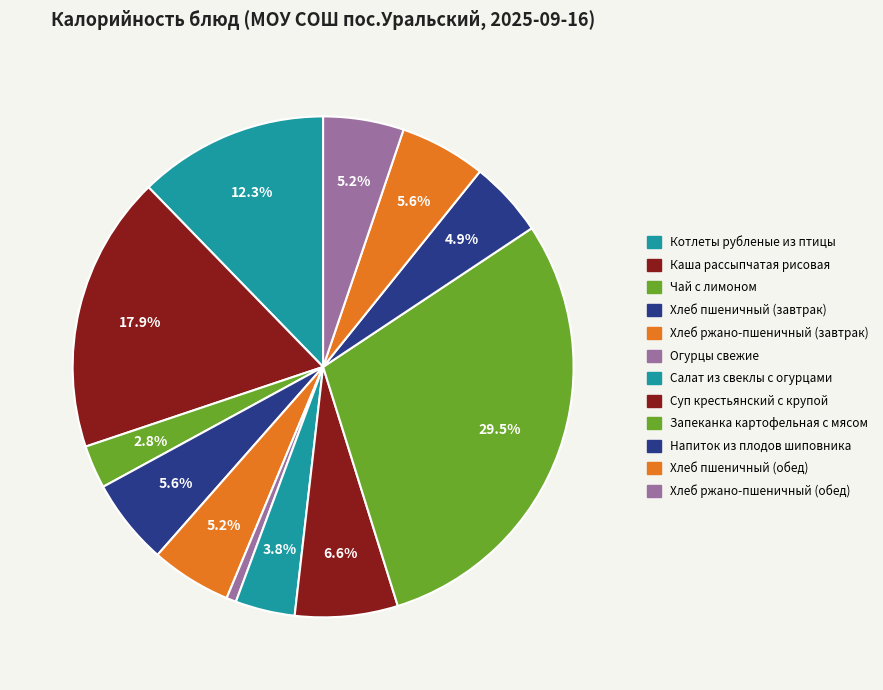

How many segments does this pie chart have?

12